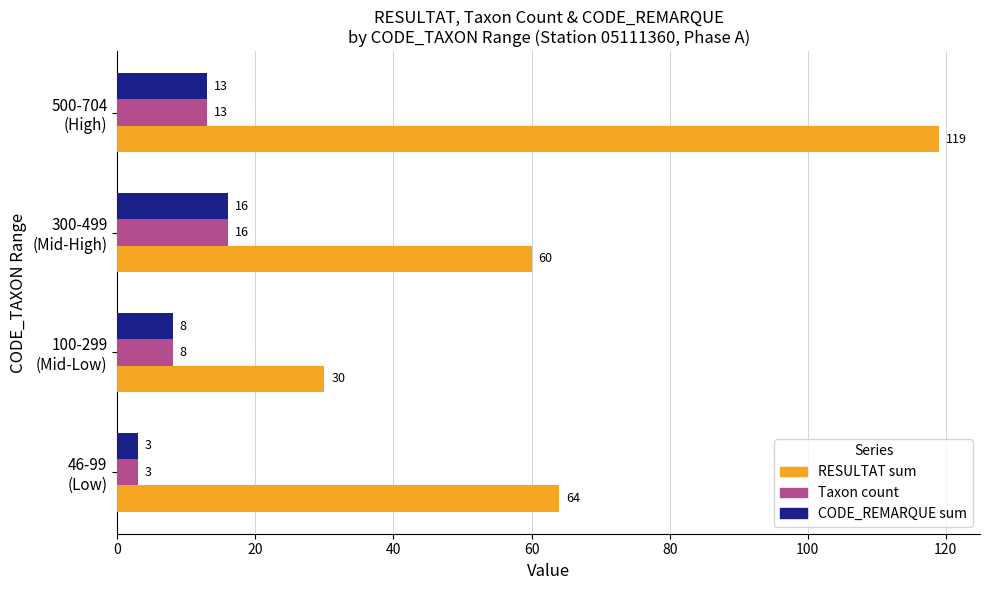

At which category is the sum across all series the highest?

500-704
(High)